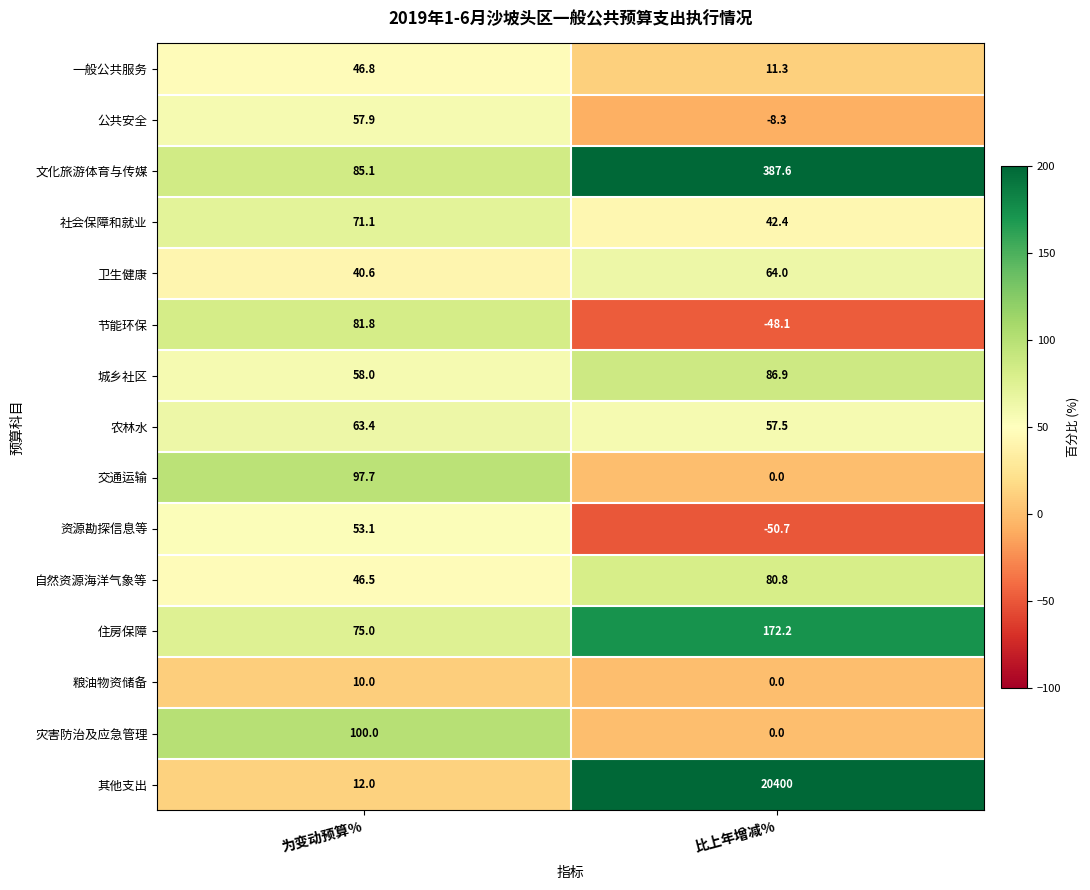

At which category does the chart reach its peak across all series?

比上年增减%